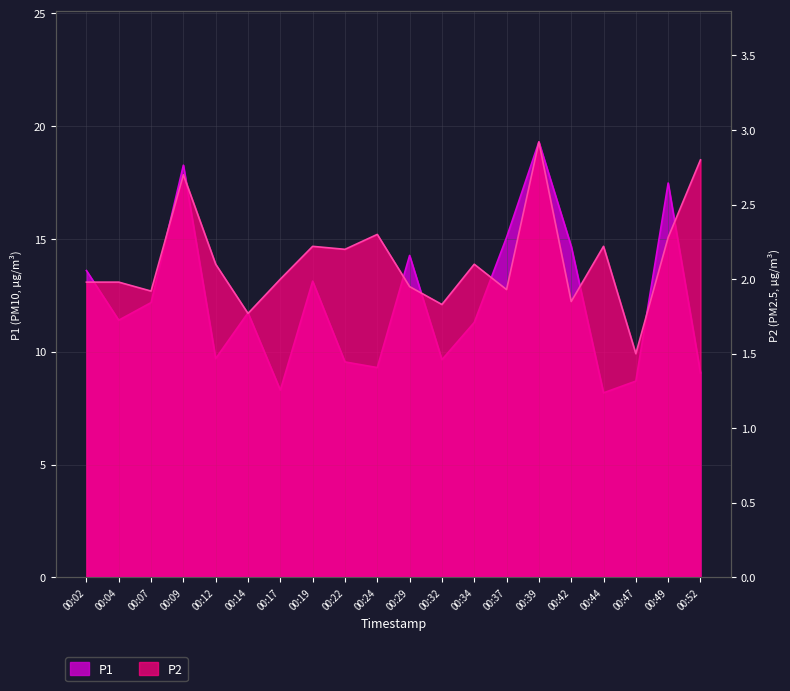

At which category is the sum across all series the highest?

00:39